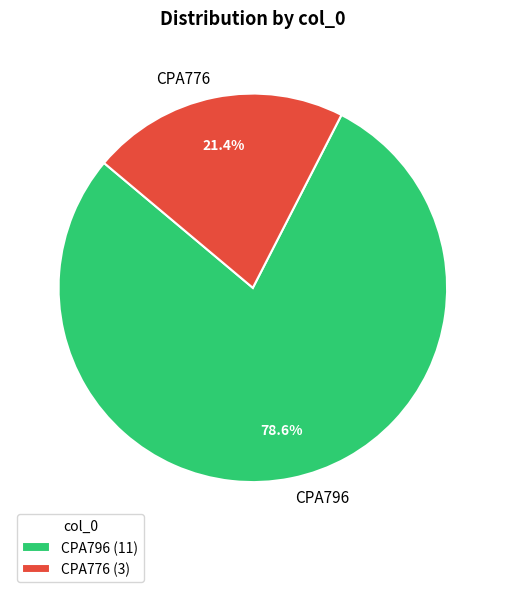

To the nearest percent, what is the combined percentage of CPA776 and CPA796?

100%